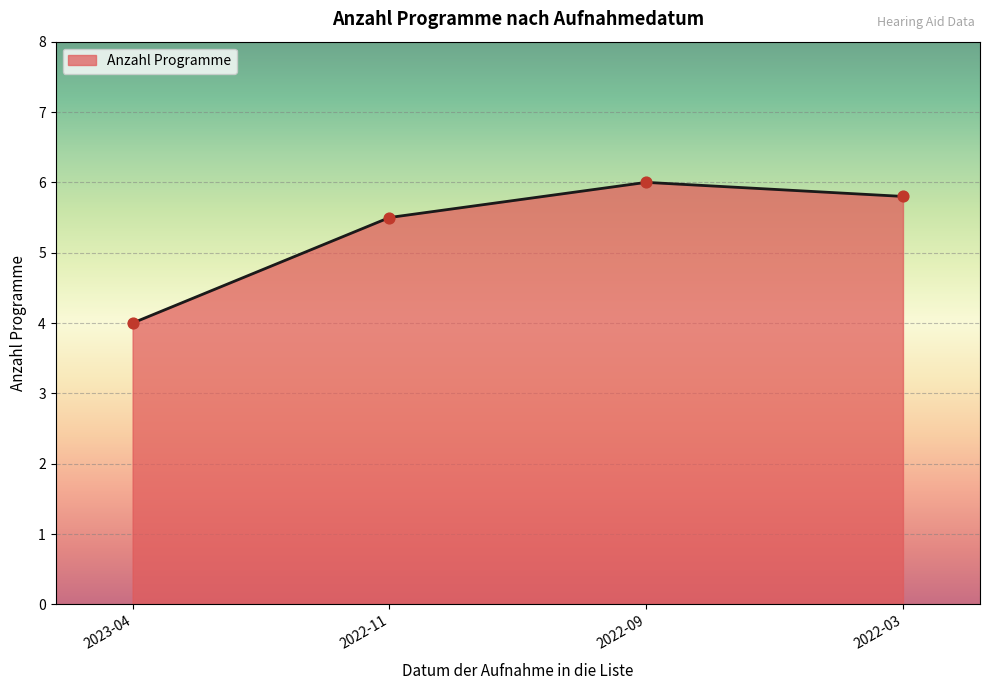

Between 2022-03 and 2022-09, which is larger?

2022-09